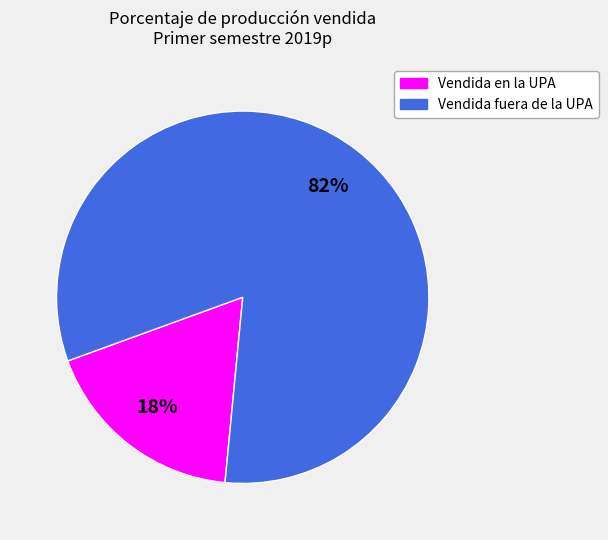

Which category has the biggest portion of the pie?

Vendida fuera de la UPA